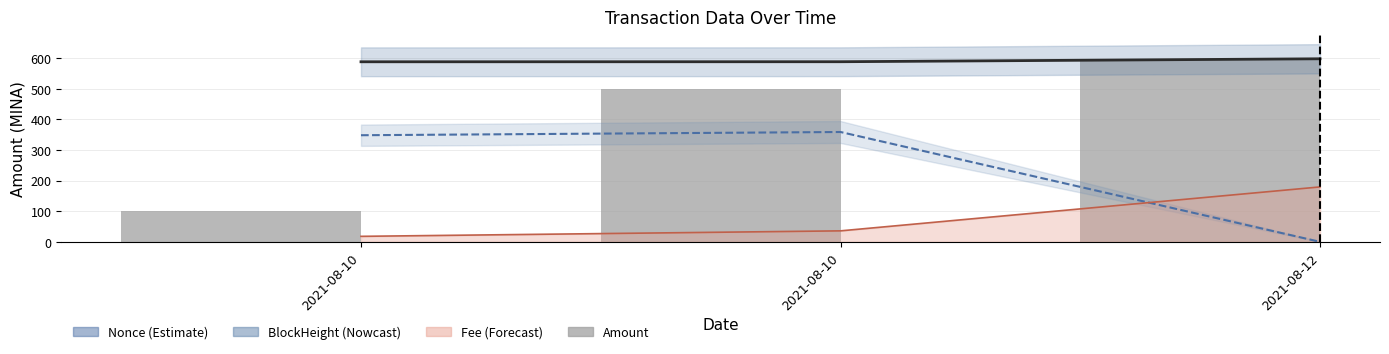

What is the spread (max minus min) of values at 2021-08-10?

488.5